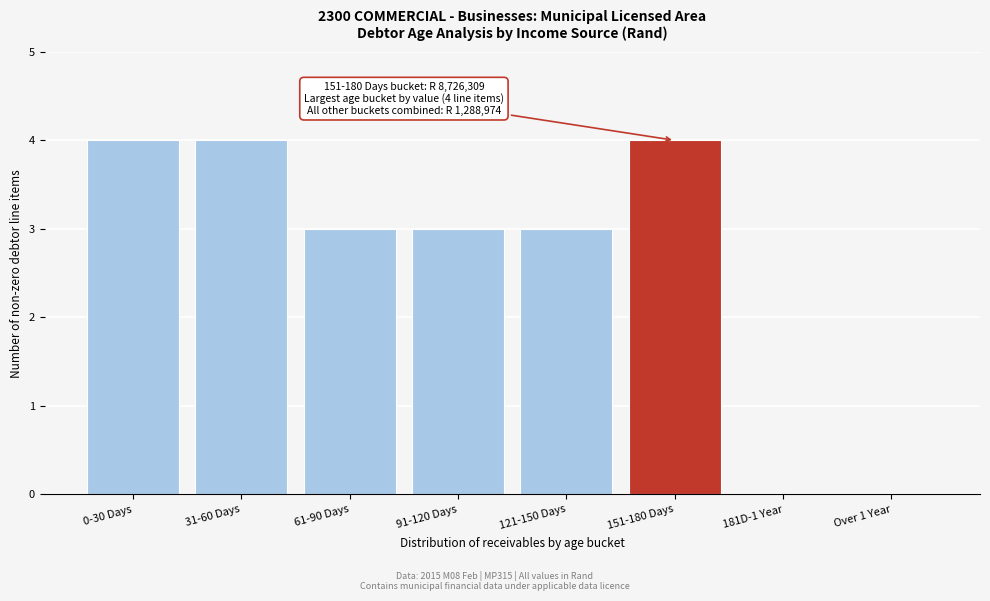

Reading left to right, what are all the values shown in this chart?

0-30 Days=4	31-60 Days=4	61-90 Days=3	91-120 Days=3	121-150 Days=3	151-180 Days=4	181D-1 Year=0	Over 1 Year=0